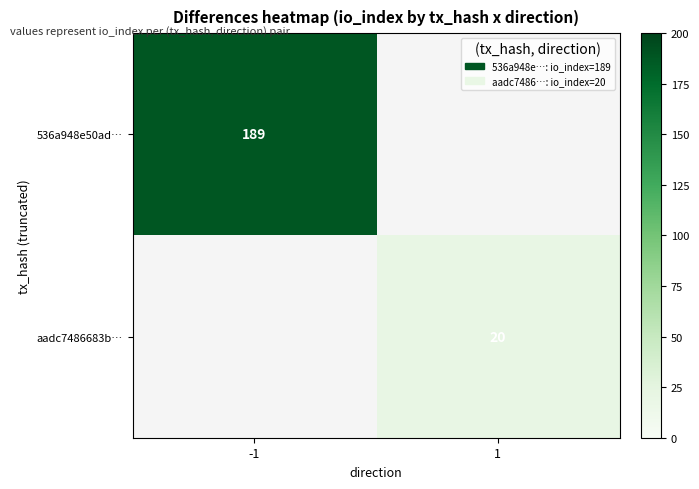

True or false: aadc7486683b… has a value of 10 at 1.

False